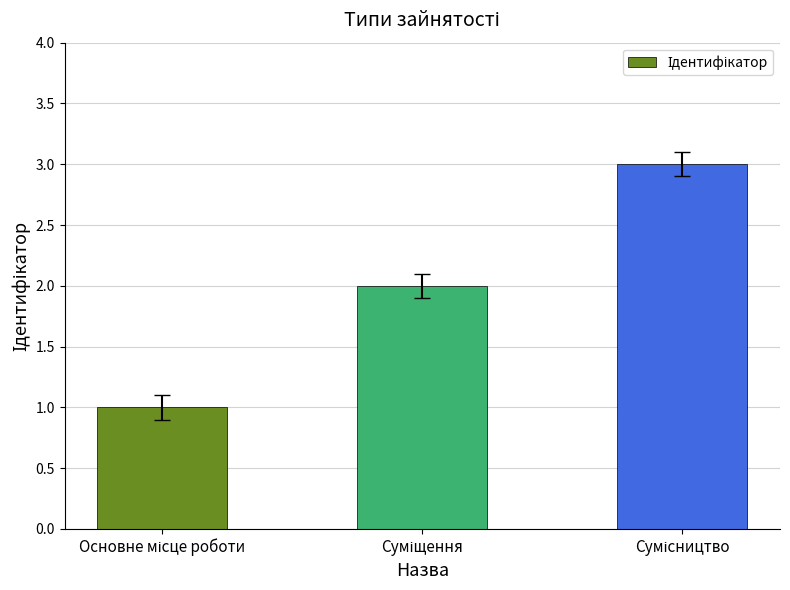

How many bars are there in total?

3